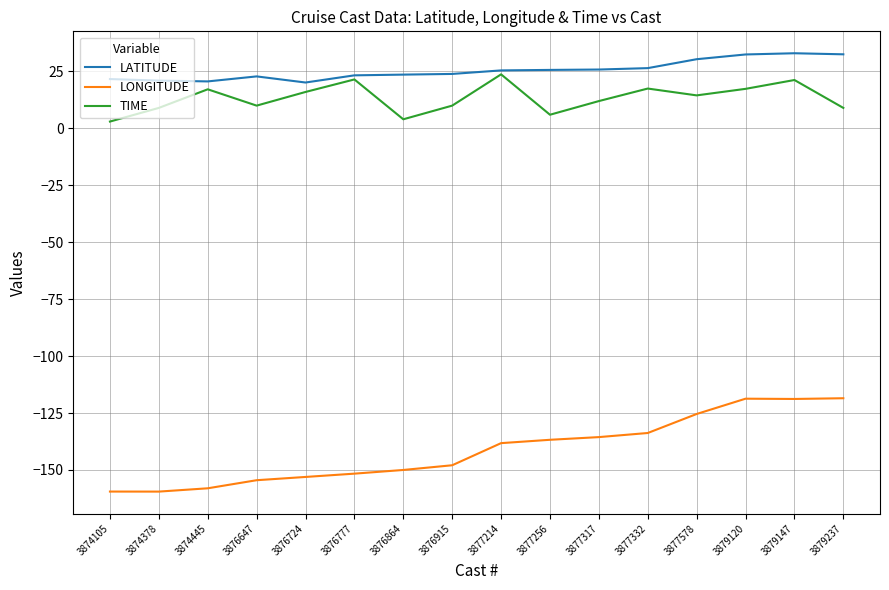

The LATITUDE series shows 13.3 at 3877332. True or false?

False